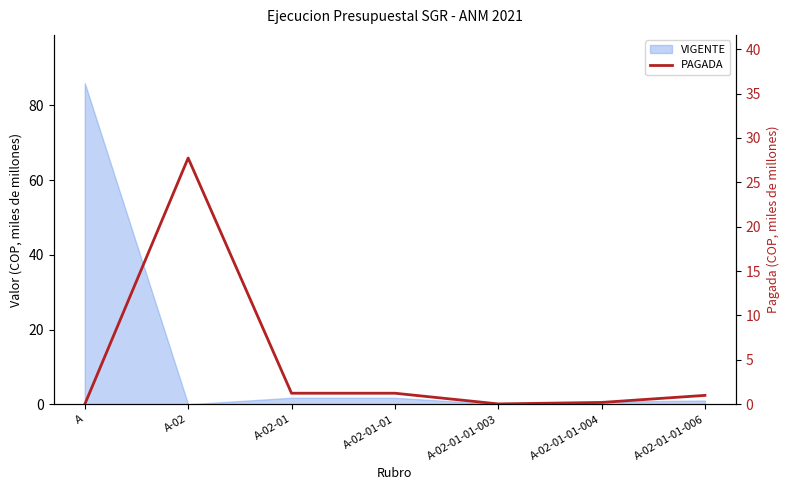

What is the difference between the values at A-02-01-01 and A-02-01-01-004?

1.0